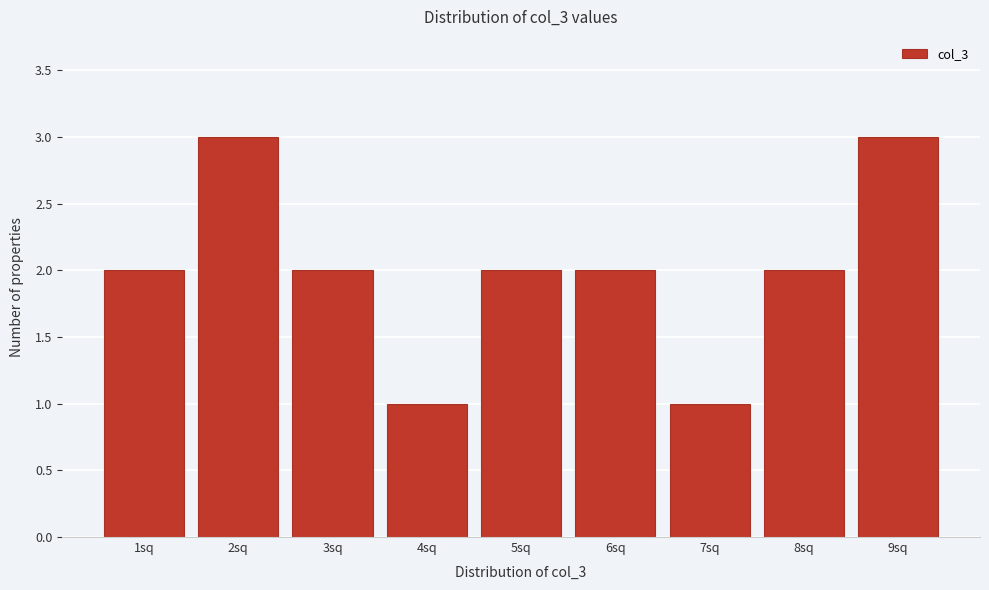

Reading left to right, what are all the values shown in this chart?

1sq=2	2sq=3	3sq=2	4sq=1	5sq=2	6sq=2	7sq=1	8sq=2	9sq=3